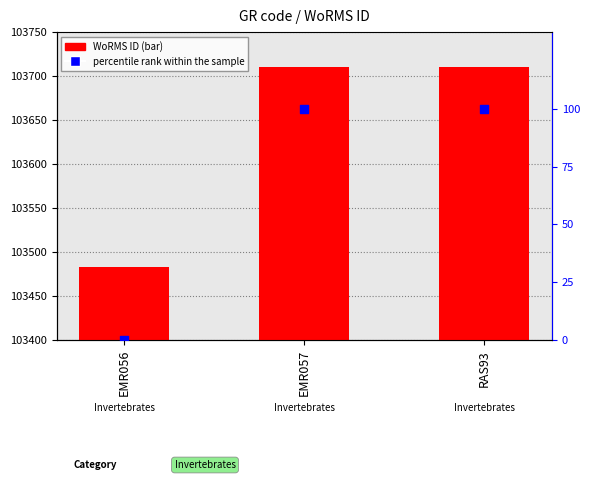

At how many categories does at least one series exceed 92848?

3